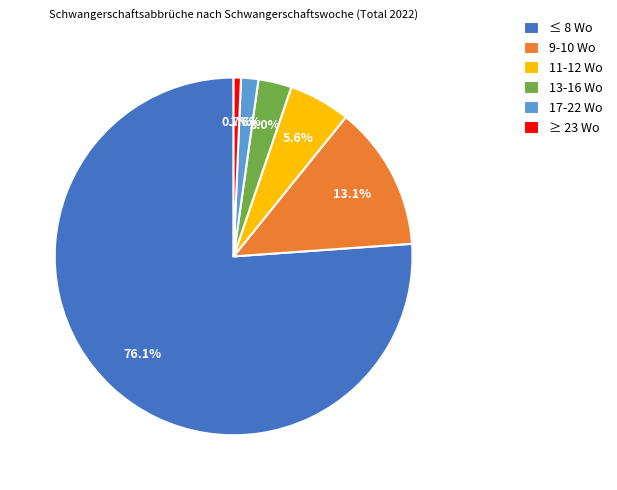

What percentage is the 13-16 Wo slice, to the nearest percent?

3%